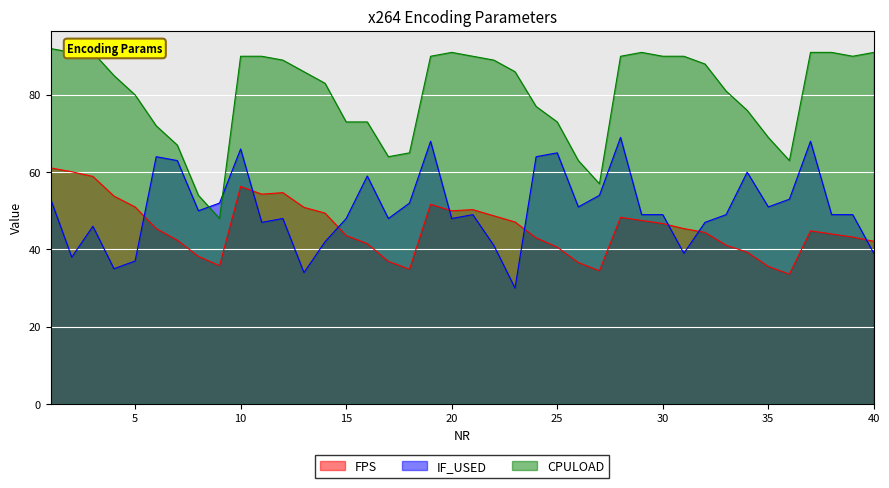

What is the difference between the second highest and minimum values in the IF_USED series?

38.0